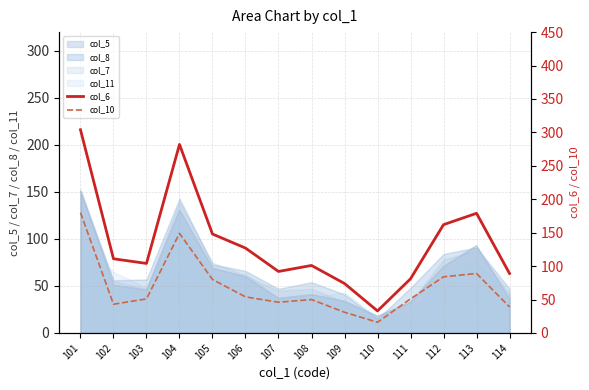

At which label is col_6 closest to 168?

112